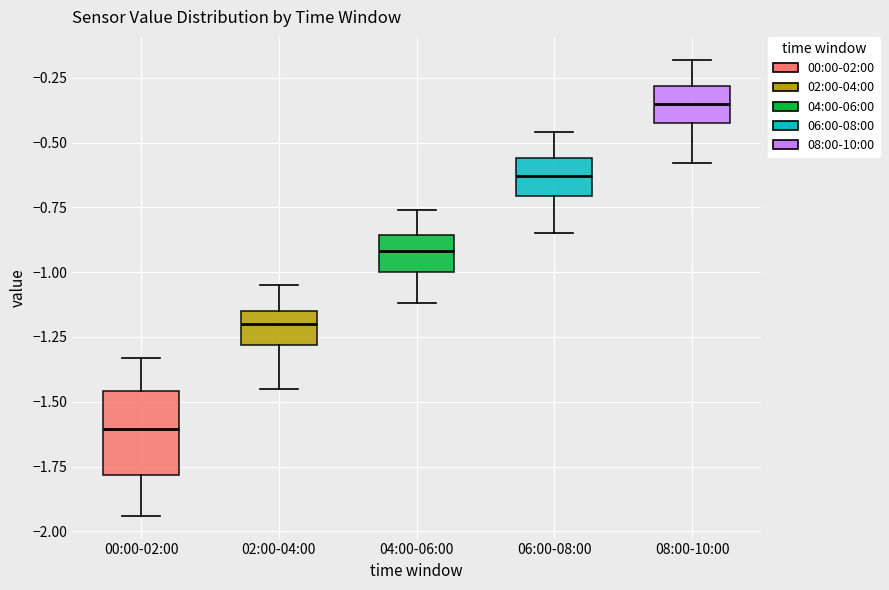

Reading left to right, read every box against the y-axis: the position of its median line, the range the box covers, and the ends of its whiskers. The values are not printed on the chart, so give them approximately, as read against the axis.

00:00-02:00: median -1.60, box -1.80 to -1.45, whiskers -1.95 to -1.35
02:00-04:00: median -1.20, box -1.30 to -1.15, whiskers -1.45 to -1.05
04:00-06:00: median -0.90, box -1.00 to -0.85, whiskers -1.10 to -0.75
06:00-08:00: median -0.65, box -0.70 to -0.55, whiskers -0.85 to -0.45
08:00-10:00: median -0.35, box -0.40 to -0.30, whiskers -0.60 to -0.20